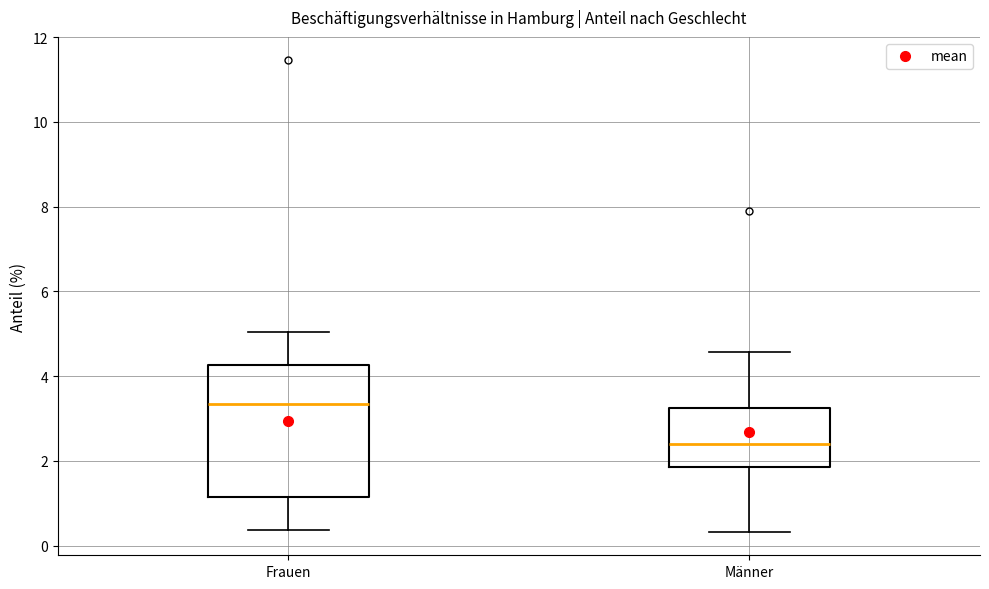

Reading left to right, transcribe this box plot: for each box, give where its median line is, the range the box spans, and where its two whiskers end, as read against the y-axis. The values are not printed on the chart, so give them approximately, as read against the axis.

Frauen: median 3.4, box 1.2 to 4.2, whiskers 0.4 to 5.0
Männer: median 2.4, box 1.8 to 3.2, whiskers 0.4 to 4.6